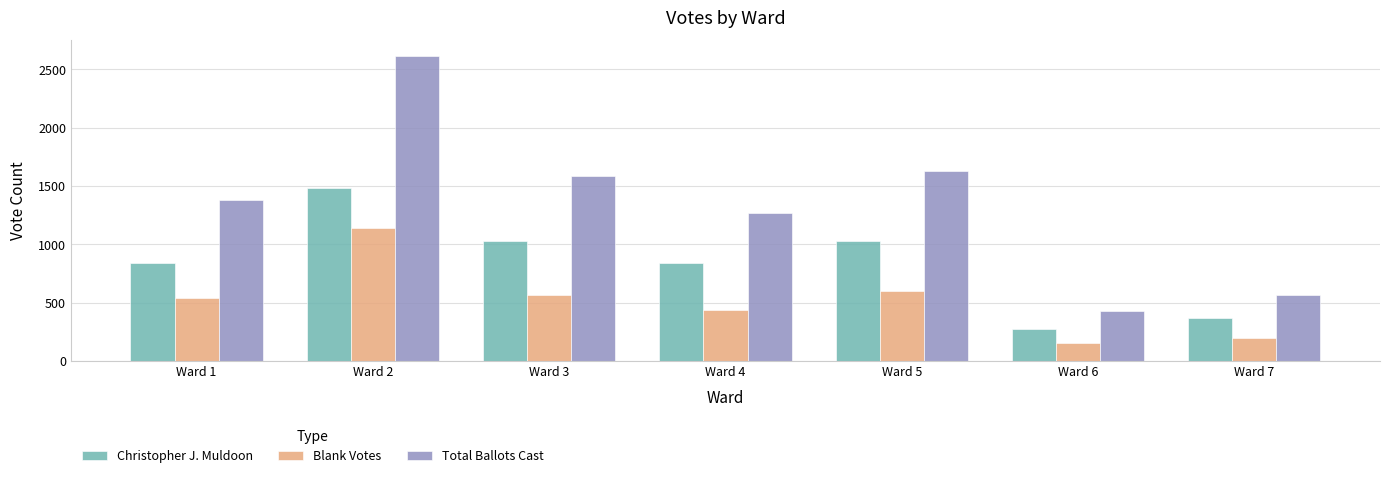

Is it true that Blank Votes equals 153 at Ward 6?

True